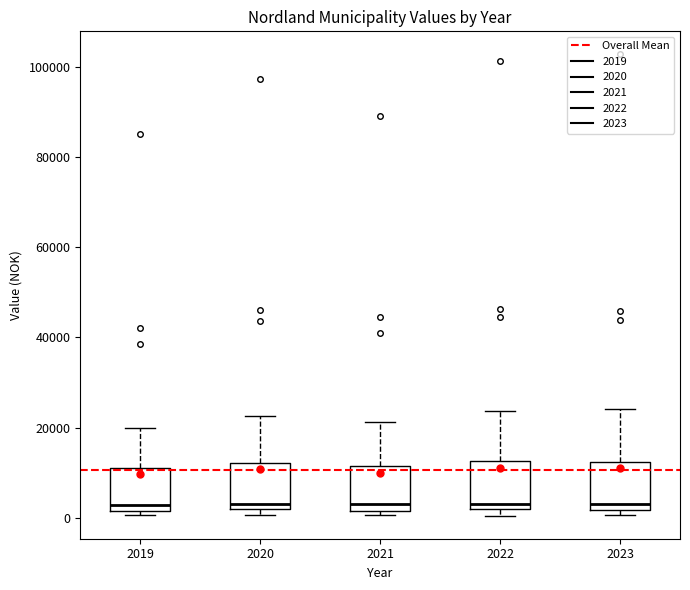

Where does the median line of the box at x = 2022 sit on the y-axis? The values are not printed on the chart, so give them approximately, as read against the axis.

4000